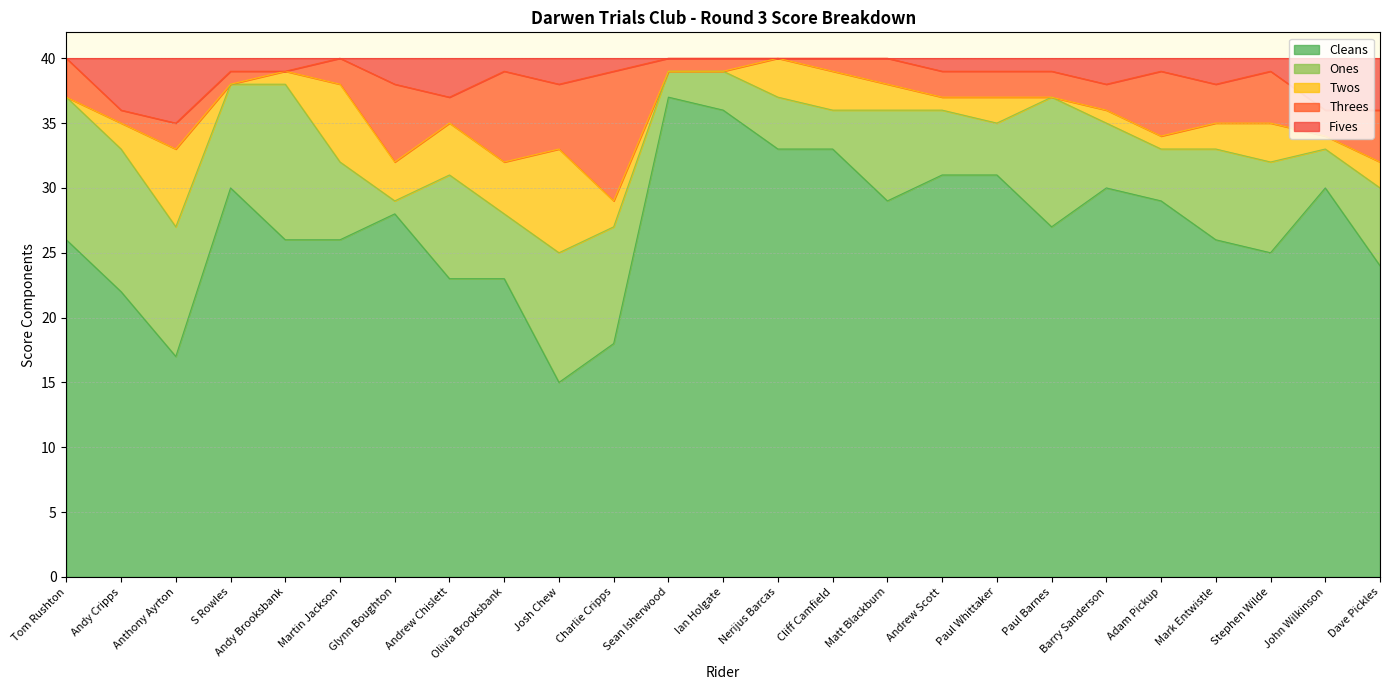

At which label does Cleans first exceed 27?

S Rowles